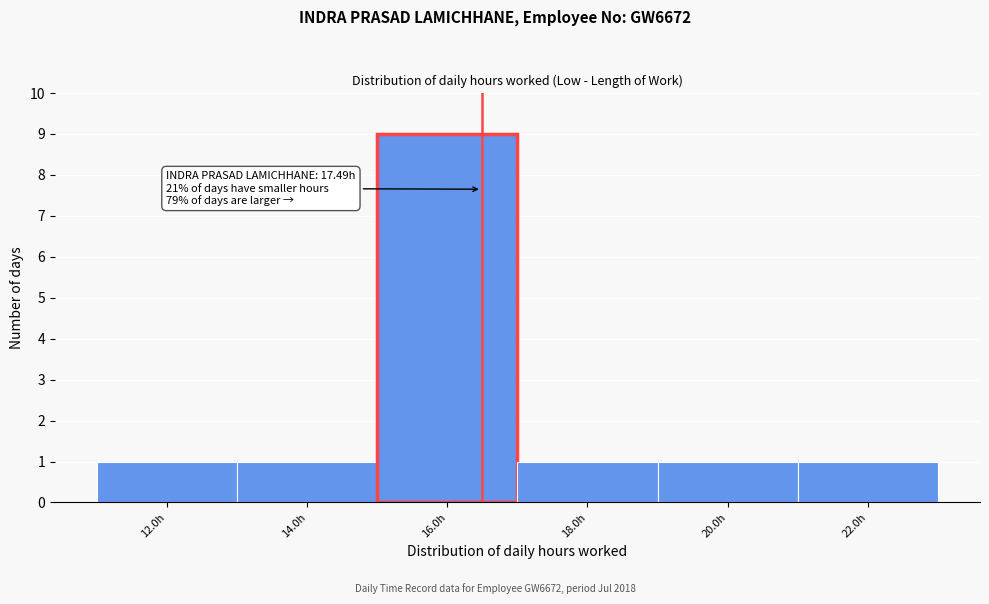

Reading left to right, what are all the values shown in this chart?

12.0h=1	14.0h=1	16.0h=9	18.0h=1	20.0h=1	22.0h=1